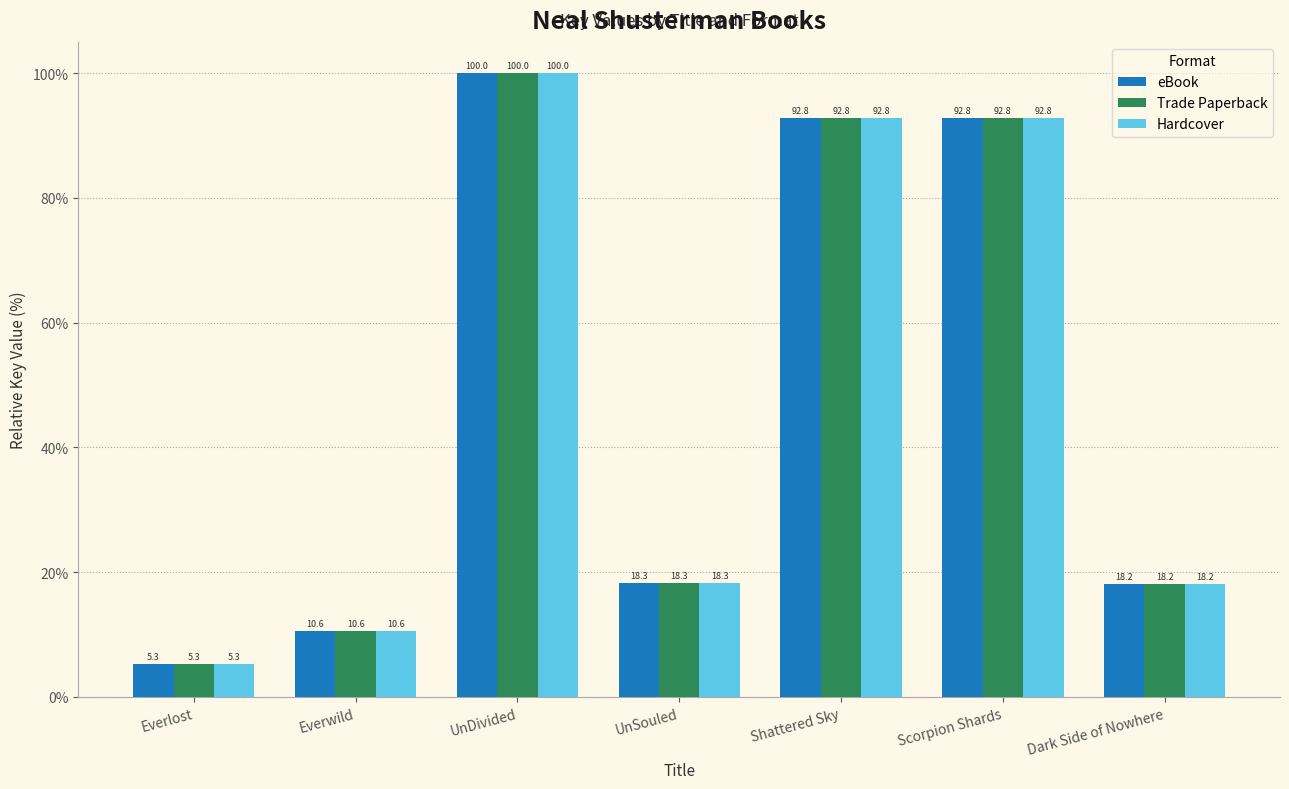

What is the sum of all Trade Paperback values?

338.0